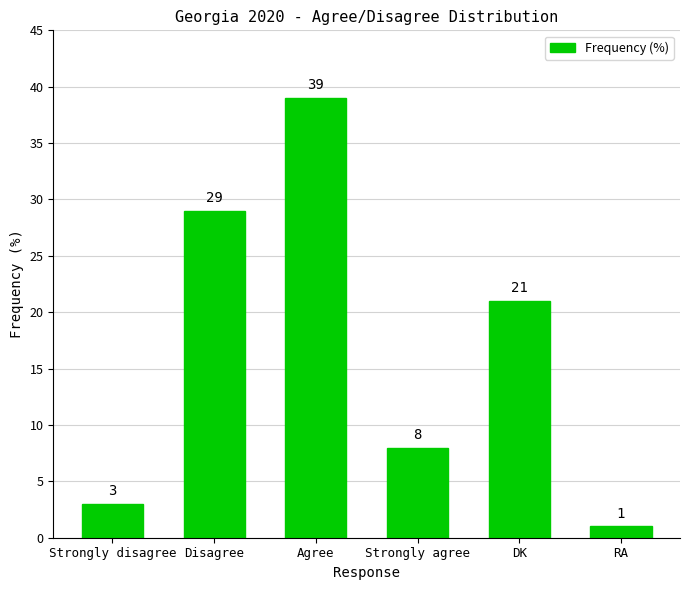

List the labels in order of value, smallest first.

RA, Strongly disagree, Strongly agree, DK, Disagree, Agree